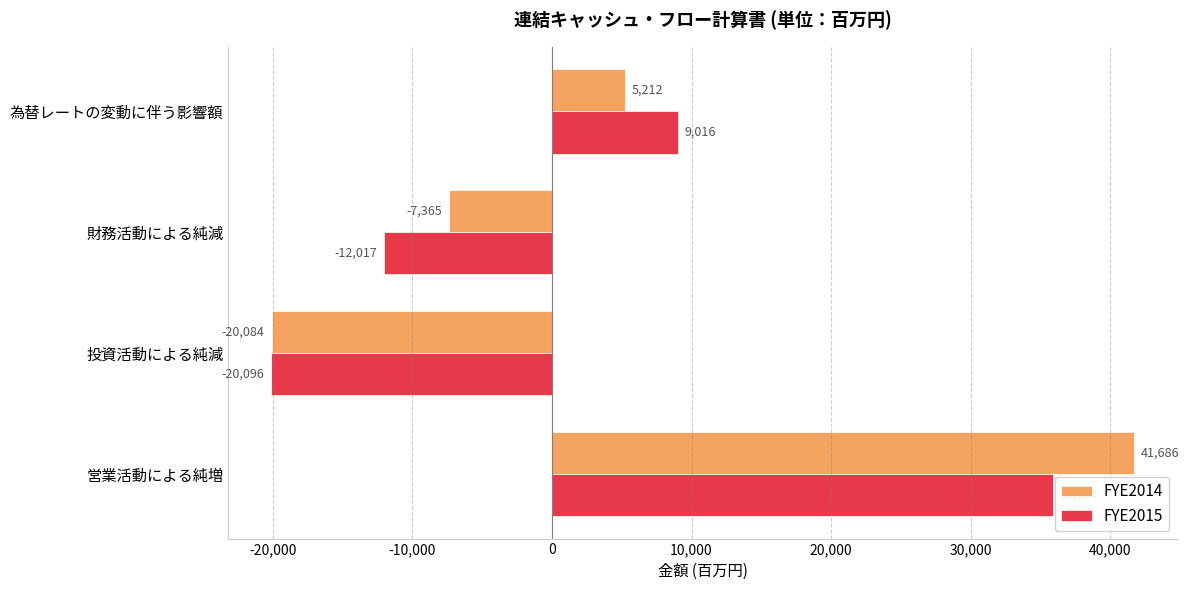

Rank the series by their maximum value, from highest to lowest.

FYE2014, FYE2015